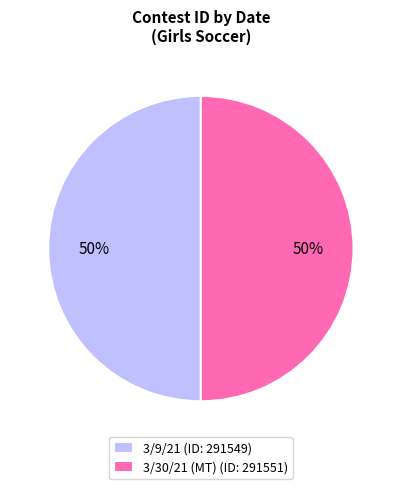

To the nearest percent, what is the combined percentage of 3/30/21 (MT) (ID: 291551) and 3/9/21 (ID: 291549)?

100%